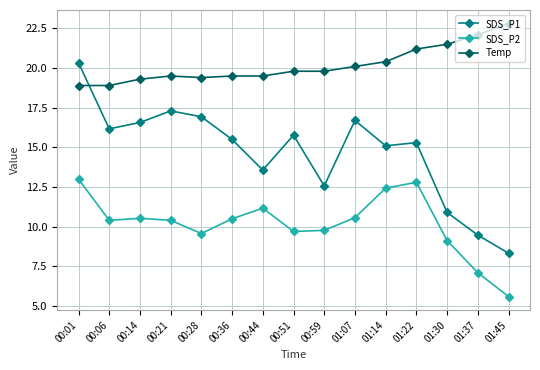

Count the number of categories in the chart.

15